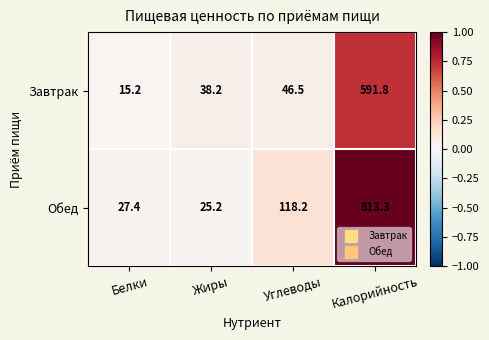

Reading left to right, what are all the values shown in this chart?

Завтрак: 15.2	38.2	46.5	591.8
Обед: 27.4	25.2	118.2	813.3